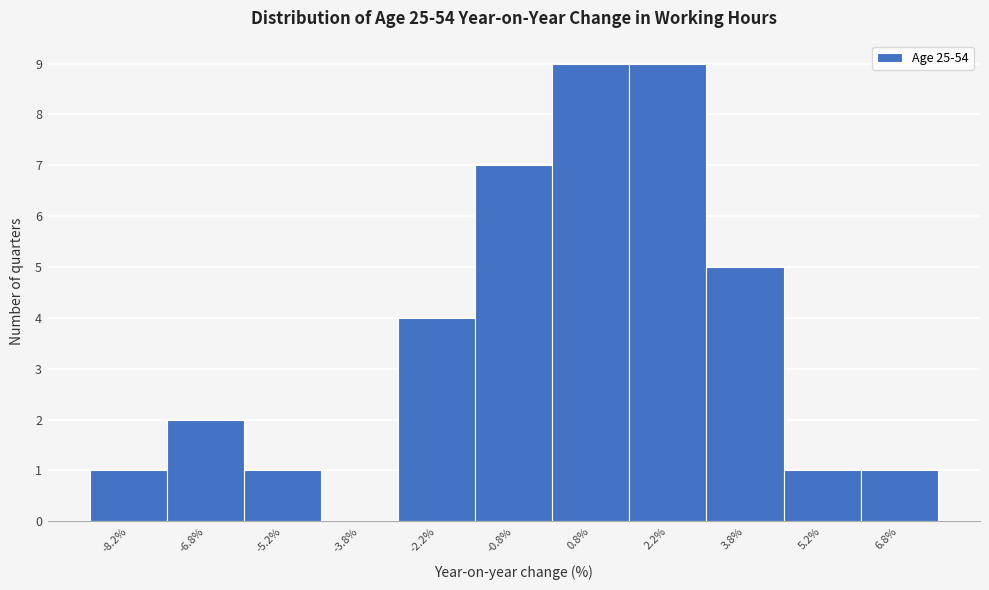

Reading left to right, transcribe this chart: for each bar, give the range it covers on the x-axis and its height. Neither the bar edges nor the heights are printed on the chart, so give them approximately, as read against the axes.

-9.0 to -7.5: 1
-7.5 to -6.0: 2
-6.0 to -4.5: 1
-4.5 to -3.0: 0
-3.0 to -1.5: 4
-1.5 to 0.0: 7
0.0 to 1.5: 9
1.5 to 3.0: 9
3.0 to 4.5: 5
4.5 to 6.0: 1
6.0 to 7.5: 1